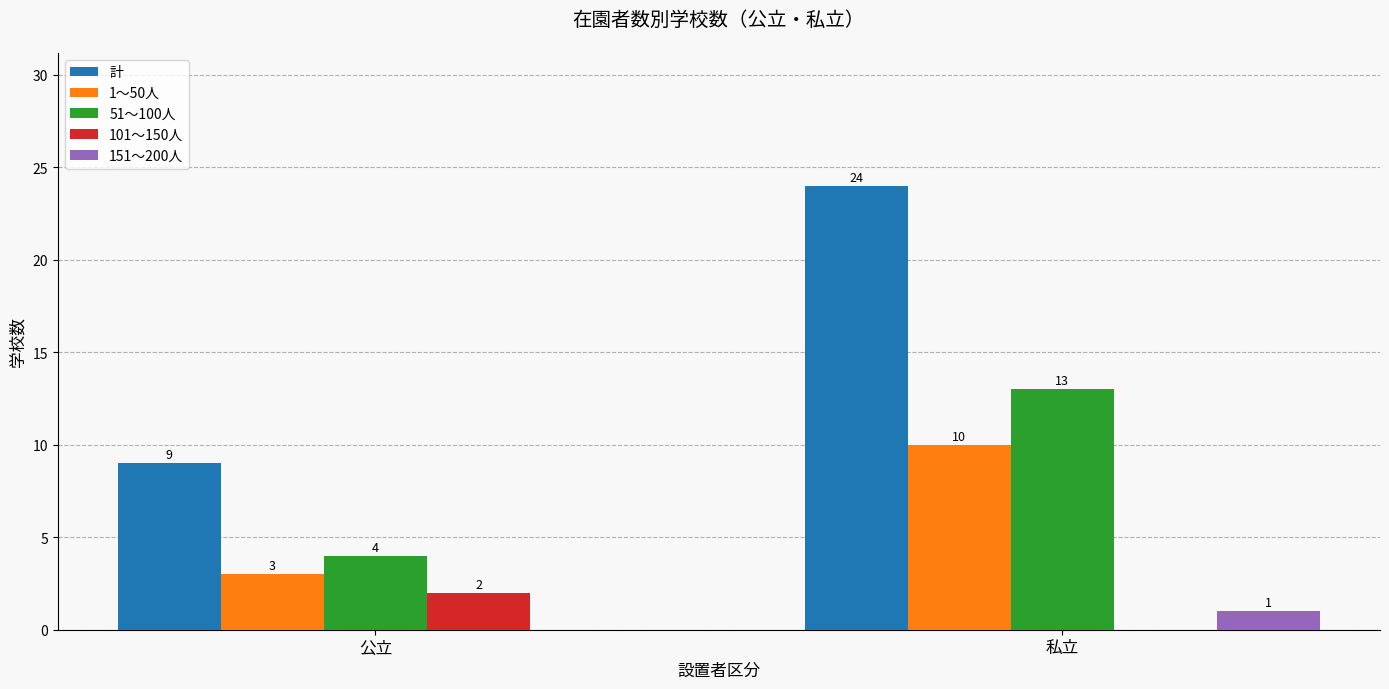

Reading left to right, what are all the values shown in this chart?

計: 公立=9	私立=24
1～50人: 公立=3	私立=10
51～100人: 公立=4	私立=13
101～150人: 公立=2	私立=0
151～200人: 公立=0	私立=1